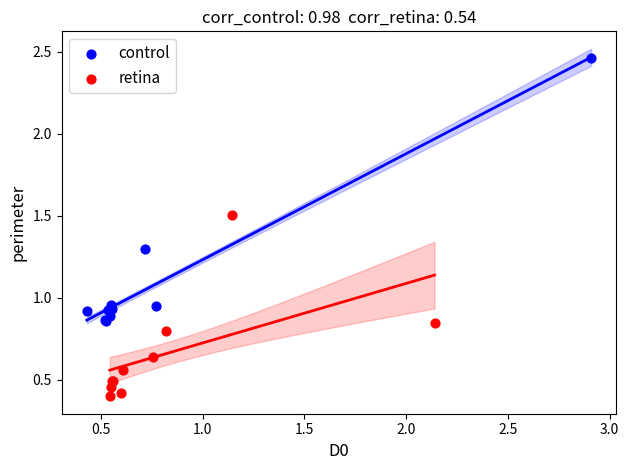

Which series reaches the maximum Y coordinate?

control